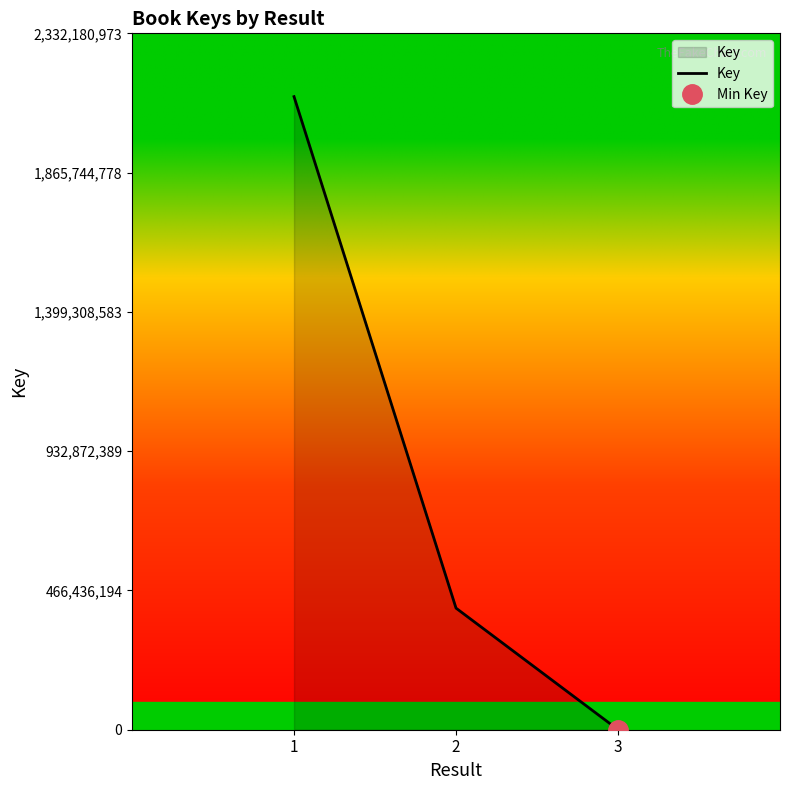

Reading right to left, extract all data points from this chart.

3=332295	2=407250477	1=2120164521